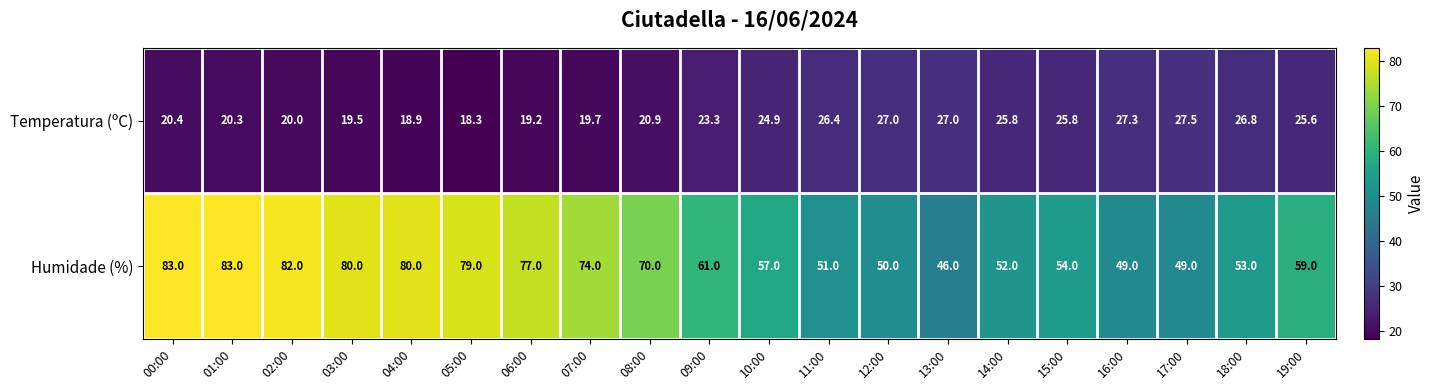

Rank the series by their maximum value, from highest to lowest.

Humidade (%), Temperatura (ºC)